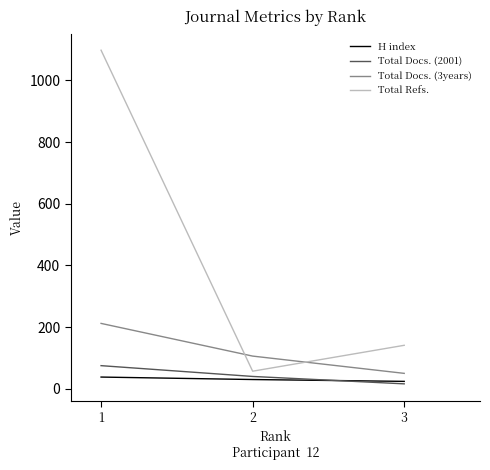

Rank the series by their maximum value, from highest to lowest.

Total Refs., Total Docs. (3years), Total Docs. (2001), H index